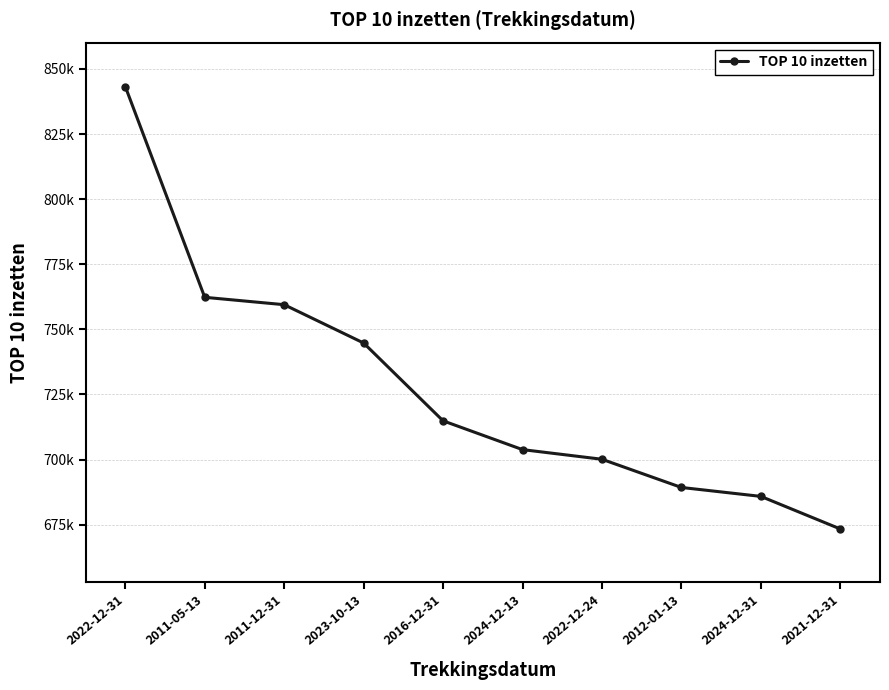

Reading left to right, list all the values displayed in this chart.

2022-12-31=843241.5	2011-05-13=762298.5	2011-12-31=759462.0	2023-10-13=744747.0	2016-12-31=714864.0	2024-12-13=703806.0	2022-12-24=700102.5	2012-01-13=689272.5	2024-12-31=685843.5	2021-12-31=673336.5